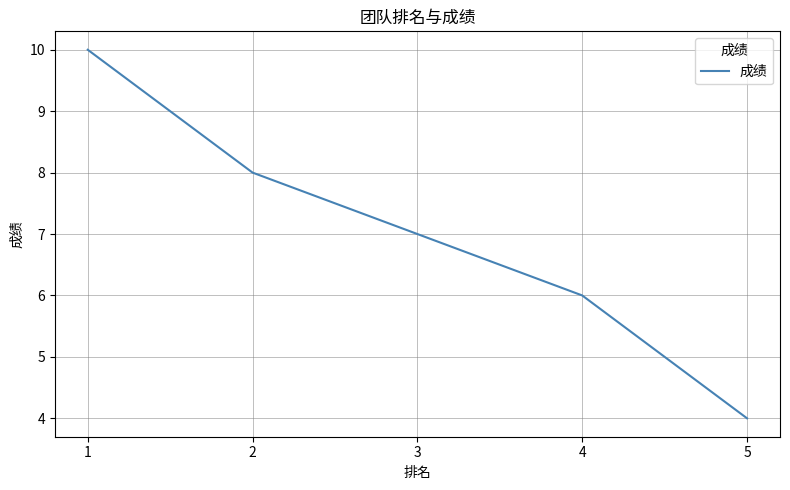

Reading right to left, transcribe all the data shown in this chart.

4	6	7	8	10